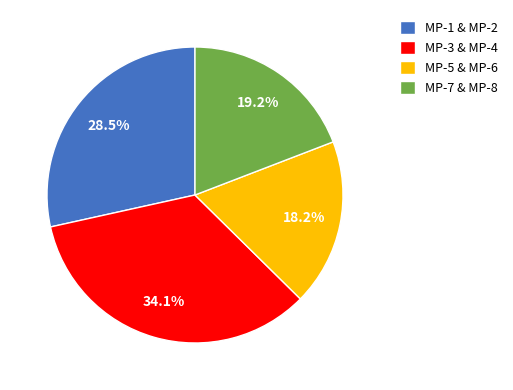

How many slices are in this pie chart?

4